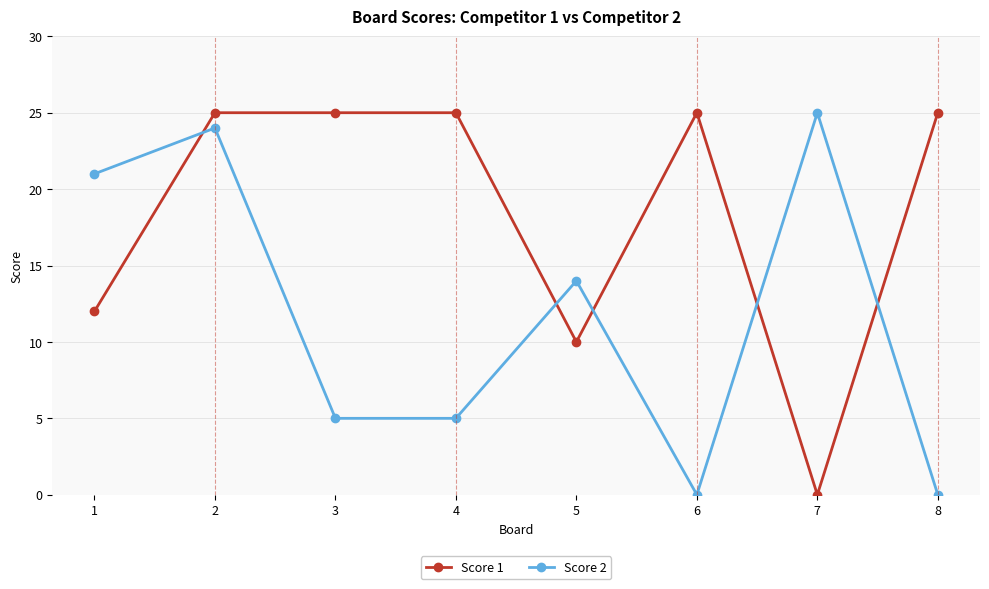

At which label does Score 2 reach its peak?

7